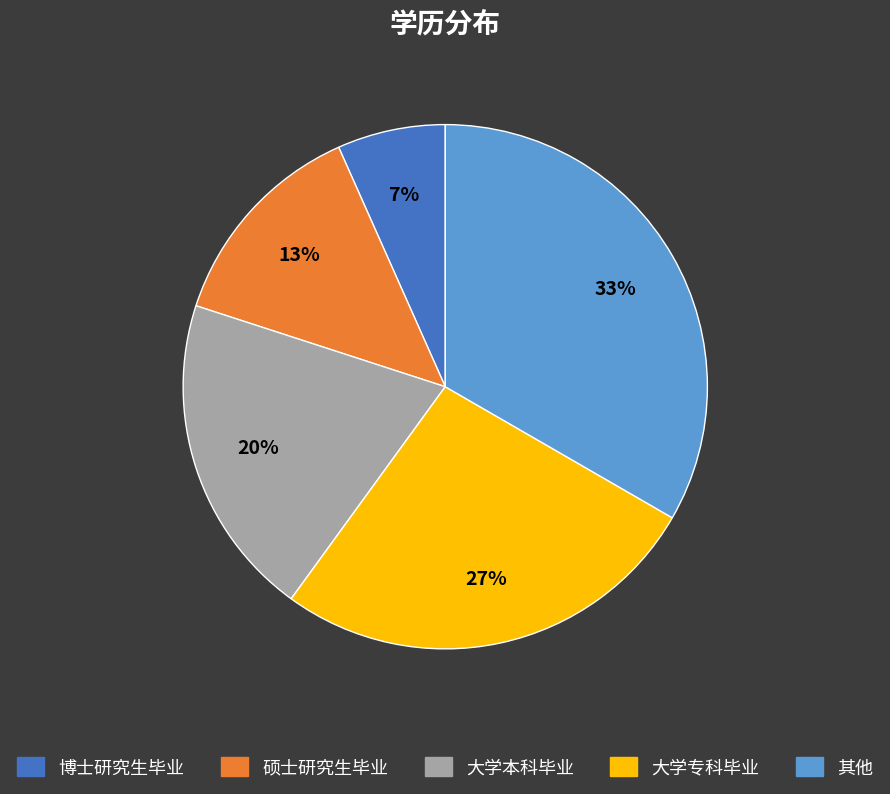

The 其他 slice represents 44% of the pie. True or false?

False